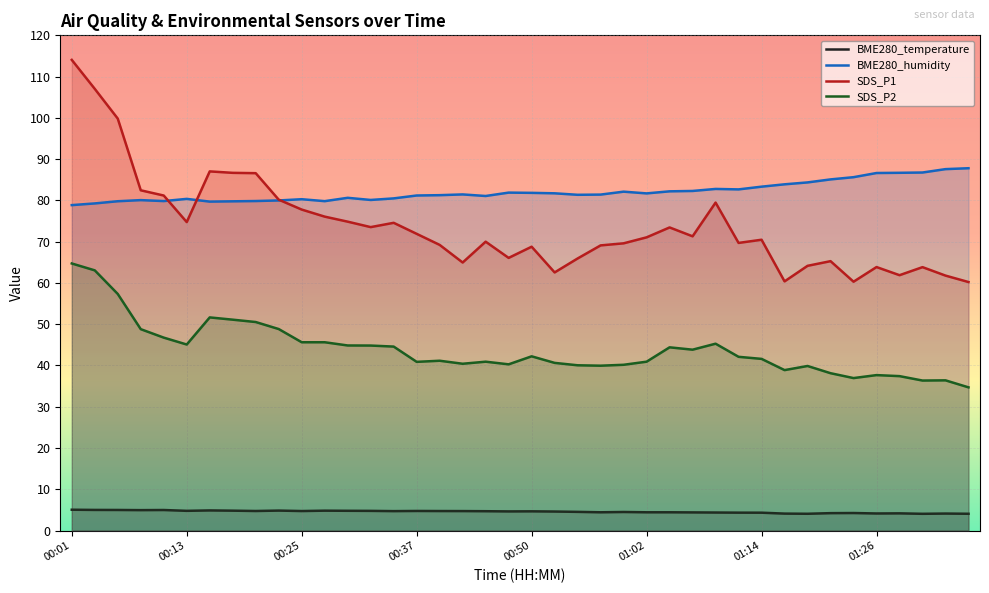

Reading left to right, transcribe all the data shown in this chart.

BME280_temperature: 00:01=5.0	00:04=5.0	00:06=5.0	00:08=5.0	00:11=5.0	00:13=4.8	00:16=4.9	00:18=4.8	00:20=4.7	00:23=4.8	00:25=4.7	00:28=4.8	00:30=4.8	00:33=4.8	00:35=4.7	00:37=4.8	00:40=4.7	00:42=4.7	00:45=4.7	00:47=4.6	00:50=4.7	00:52=4.6	00:54=4.5	00:57=4.4	00:59=4.5	01:02=4.4	01:04=4.4	01:07=4.4	01:09=4.4	01:11=4.3	01:14=4.3	01:16=4.1	01:19=4.1	01:21=4.2	01:24=4.2	01:26=4.1	01:28=4.2	01:31=4.1	01:33=4.1	01:36=4.1
BME280_humidity: 00:01=78.9	00:04=79.3	00:06=79.8	00:08=80.1	00:11=79.8	00:13=80.4	00:16=79.7	00:18=79.8	00:20=79.8	00:23=80.0	00:25=80.3	00:28=79.8	00:30=80.6	00:33=80.1	00:35=80.5	00:37=81.2	00:40=81.3	00:42=81.5	00:45=81.1	00:47=81.9	00:50=81.8	00:52=81.7	00:54=81.4	00:57=81.4	00:59=82.1	01:02=81.7	01:04=82.2	01:07=82.3	01:09=82.8	01:11=82.7	01:14=83.3	01:16=83.9	01:19=84.4	01:21=85.1	01:24=85.6	01:26=86.6	01:28=86.7	01:31=86.8	01:33=87.6	01:36=87.8
SDS_P1: 00:01=114.0	00:04=107.0	00:06=99.8	00:08=82.5	00:11=81.2	00:13=74.8	00:16=87.0	00:18=86.7	00:20=86.6	00:23=80.2	00:25=77.8	00:28=76.1	00:30=74.8	00:33=73.5	00:35=74.6	00:37=71.9	00:40=69.2	00:42=65.0	00:45=70.0	00:47=66.1	00:50=68.8	00:52=62.5	00:54=65.9	00:57=69.1	00:59=69.6	01:02=71.0	01:04=73.5	01:07=71.3	01:09=79.5	01:11=69.7	01:14=70.5	01:16=60.4	01:19=64.2	01:21=65.3	01:24=60.3	01:26=63.9	01:28=61.9	01:31=63.8	01:33=61.8	01:36=60.2
SDS_P2: 00:01=64.7	00:04=63.0	00:06=57.3	00:08=48.8	00:11=46.8	00:13=45.1	00:16=51.6	00:18=51.1	00:20=50.5	00:23=48.8	00:25=45.6	00:28=45.6	00:30=44.9	00:33=44.8	00:35=44.6	00:37=40.9	00:40=41.1	00:42=40.4	00:45=40.9	00:47=40.3	00:50=42.2	00:52=40.6	00:54=40.0	00:57=40.0	00:59=40.2	01:02=40.9	01:04=44.4	01:07=43.8	01:09=45.3	01:11=42.1	01:14=41.6	01:16=38.9	01:19=39.9	01:21=38.1	01:24=37.0	01:26=37.7	01:28=37.4	01:31=36.4	01:33=36.4	01:36=34.7